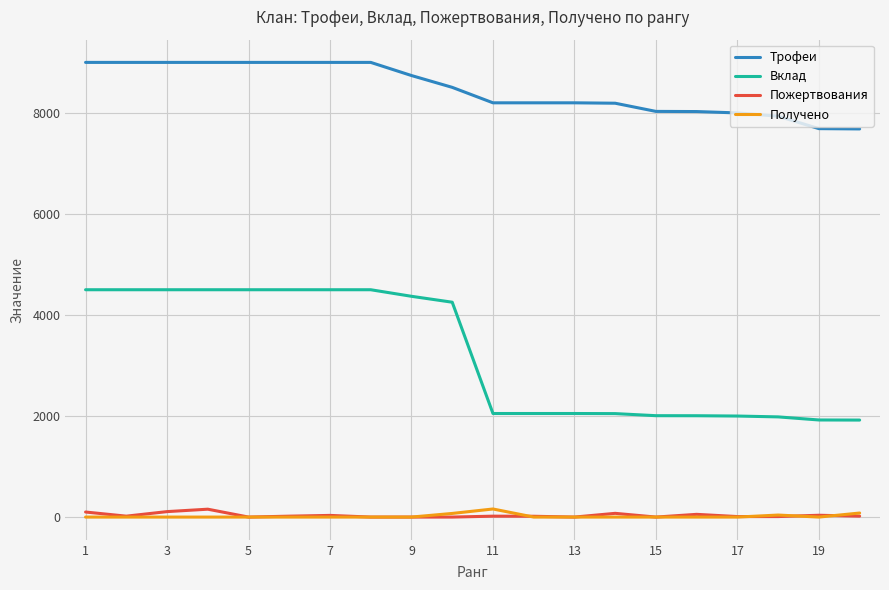

True or false: Пожертвования and Вклад cross at least once.

False